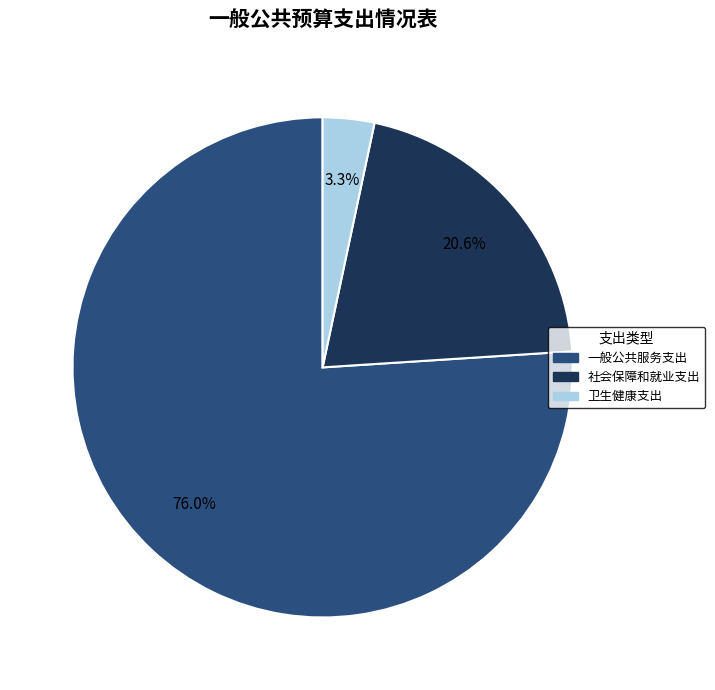

Combined, what portion of the pie is 一般公共服务支出 and 社会保障和就业支出?

96.7%